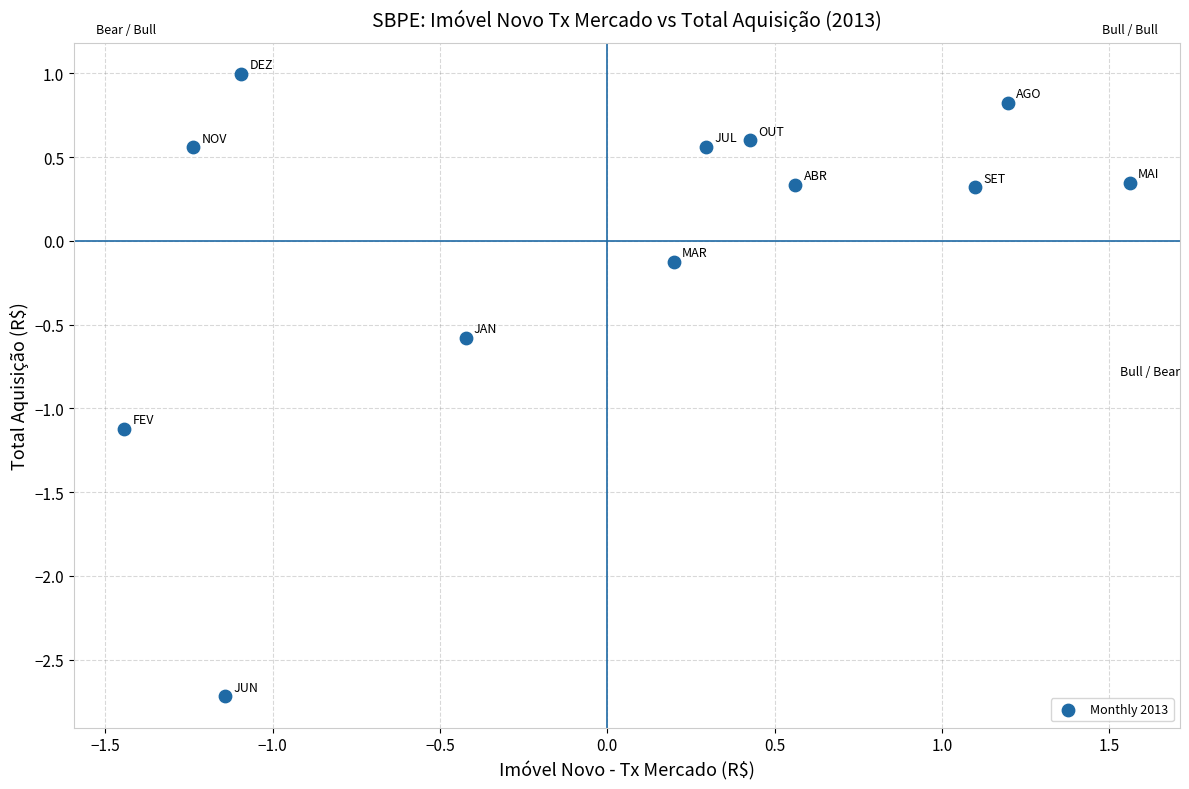

What is the range of Y values (max minus min)?

3.7